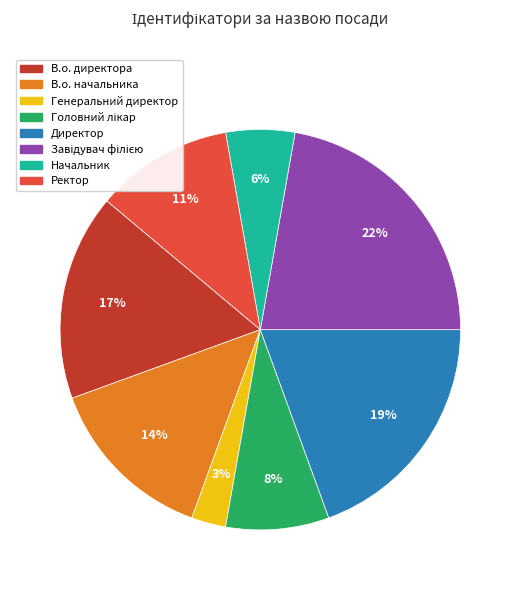

Is Директор the majority of the pie?

No